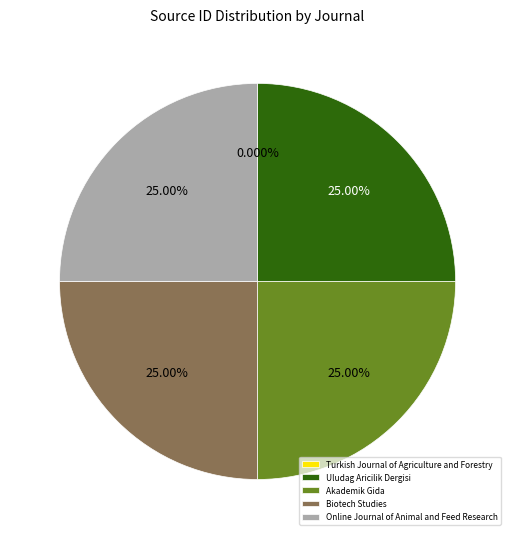

Approximately how many times larger is the value at Uludag Aricilik Dergisi compared to Akademik Gida?

1.0